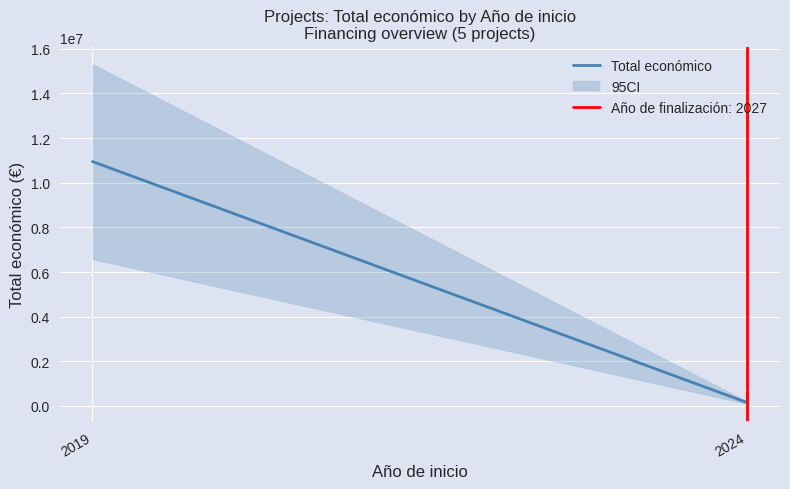

What position from the left is 2019?

1